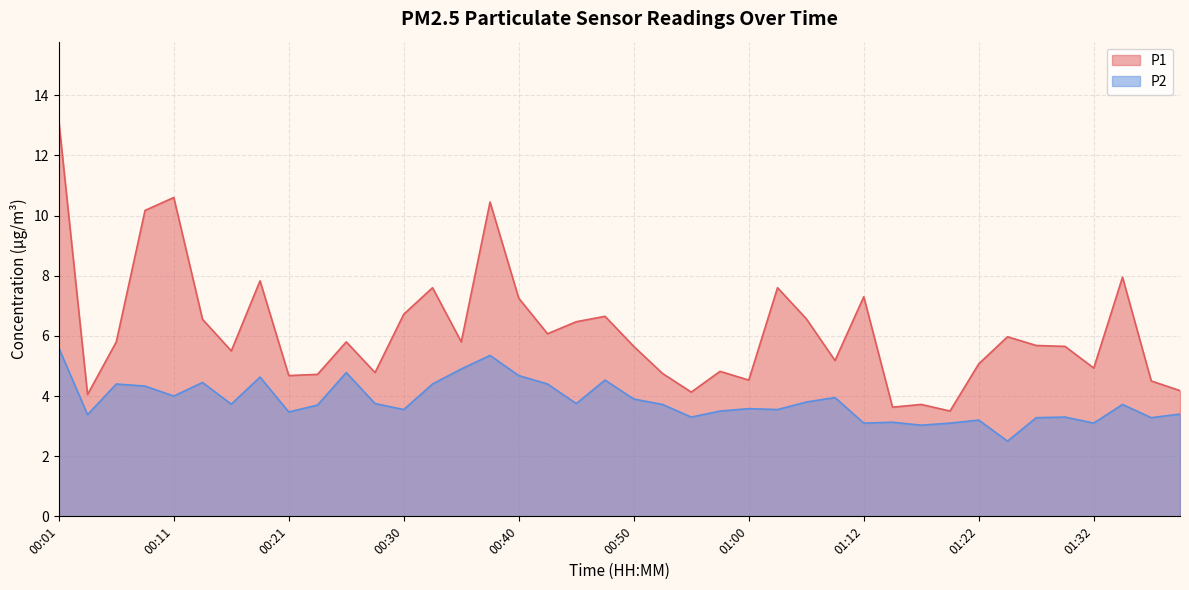

Reading left to right, list all the values displayed in this chart.

P1: 13.2	4.0	5.8	10.2	10.6	6.5	5.5	7.8	4.7	4.7	5.8	4.8	6.7	7.6	5.8	10.4	7.2	6.1	6.5	6.7	5.7	4.8	4.1	4.8	4.5	7.6	6.6	5.2	7.3	3.6	3.7	3.5	5.1	6.0	5.7	5.7	4.9	8.0	4.5	4.2
P2: 5.6	3.4	4.4	4.3	4.0	4.5	3.7	4.6	3.5	3.7	4.8	3.8	3.5	4.4	4.9	5.3	4.7	4.4	3.8	4.5	3.9	3.7	3.3	3.5	3.6	3.5	3.8	4.0	3.1	3.1	3.0	3.1	3.2	2.5	3.3	3.3	3.1	3.7	3.3	3.4